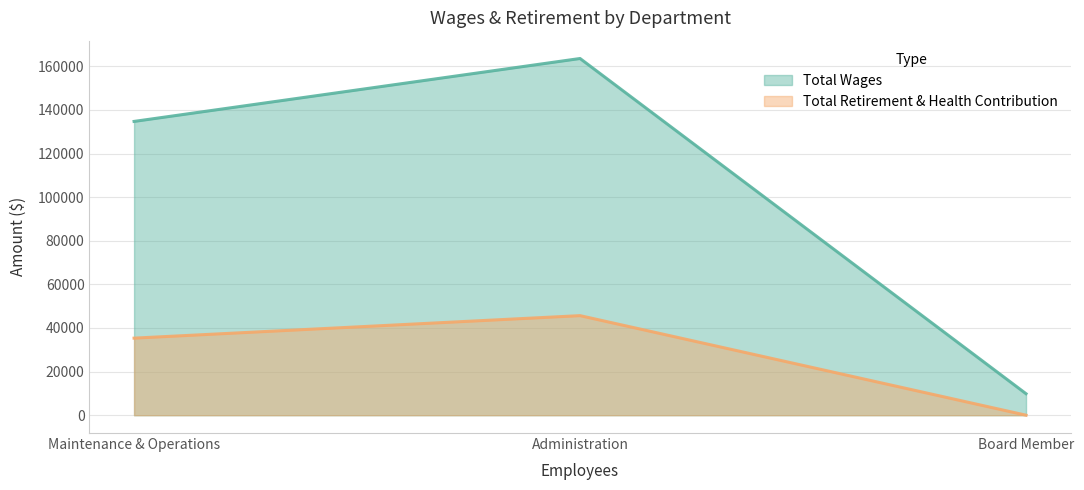

Which series has the largest total across all categories?

Total Wages